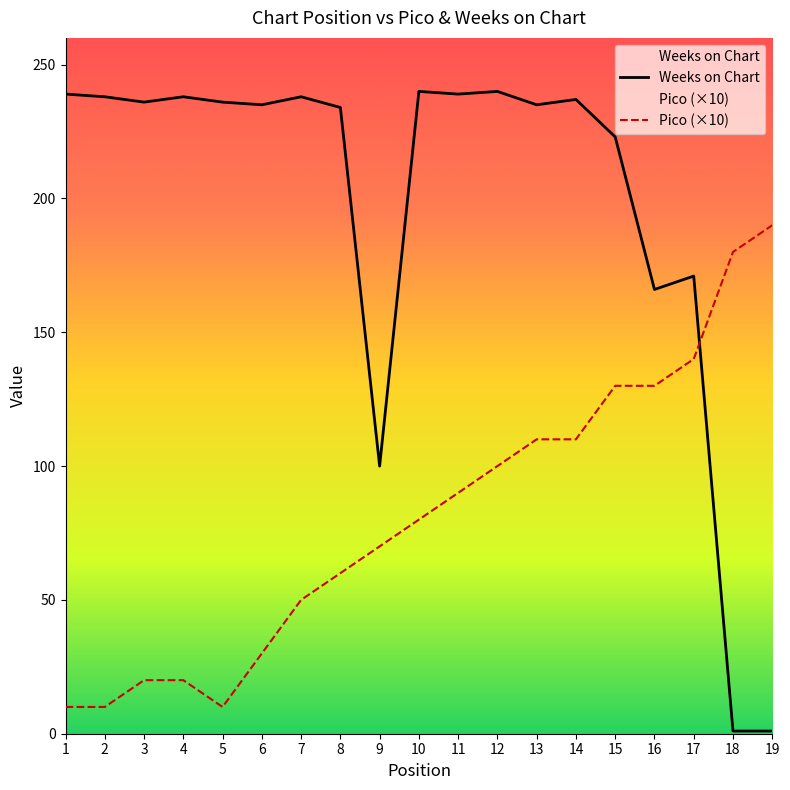

How many categories are shown in the chart?

19